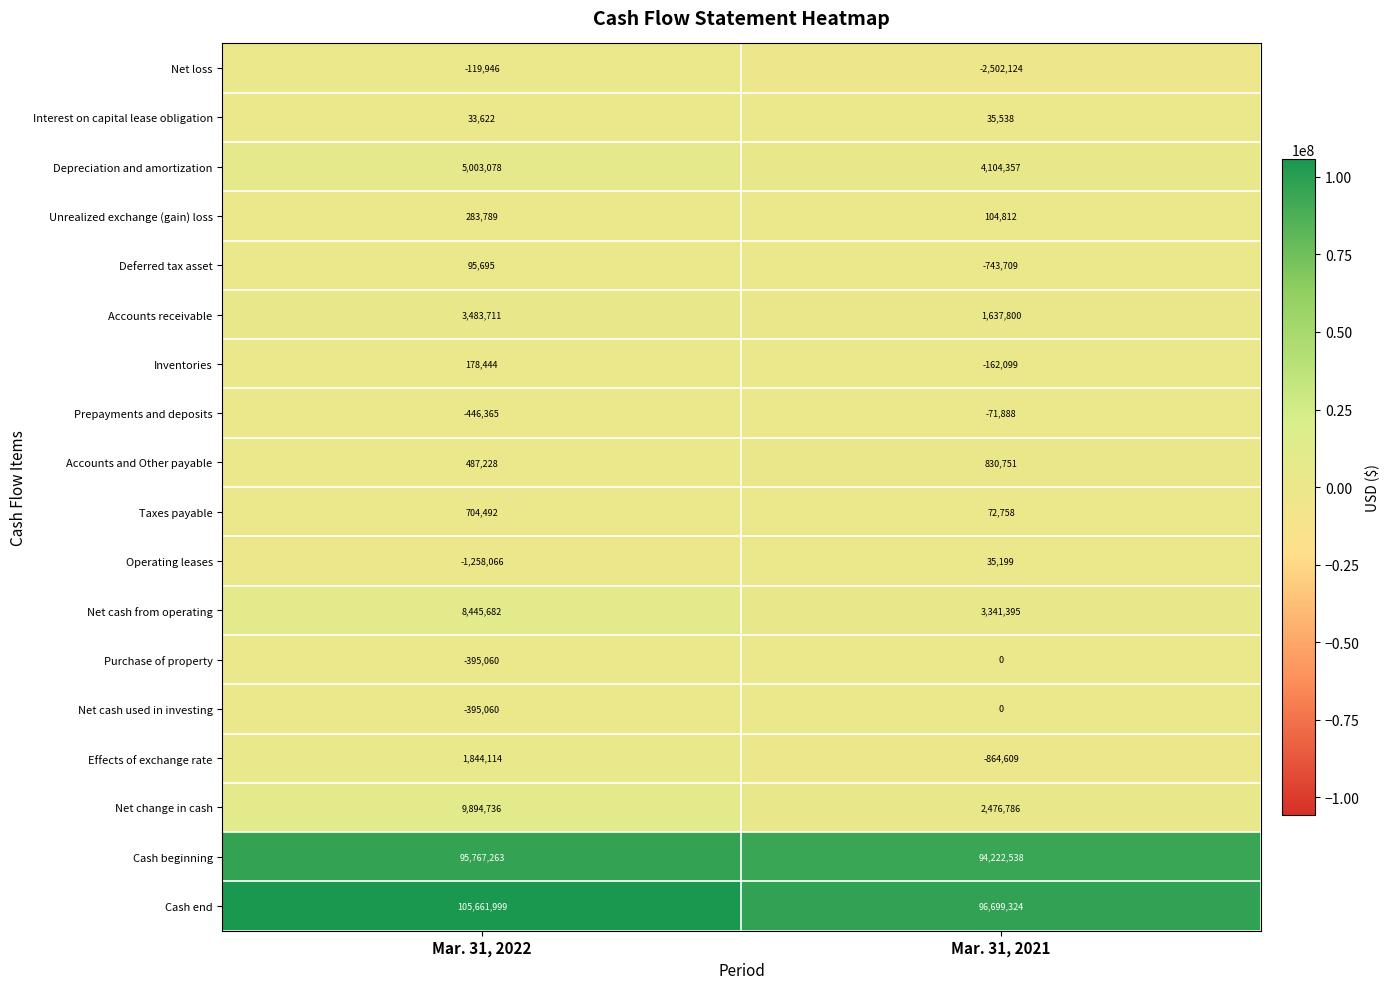

What is the minimum value shown in the chart?

-2502124